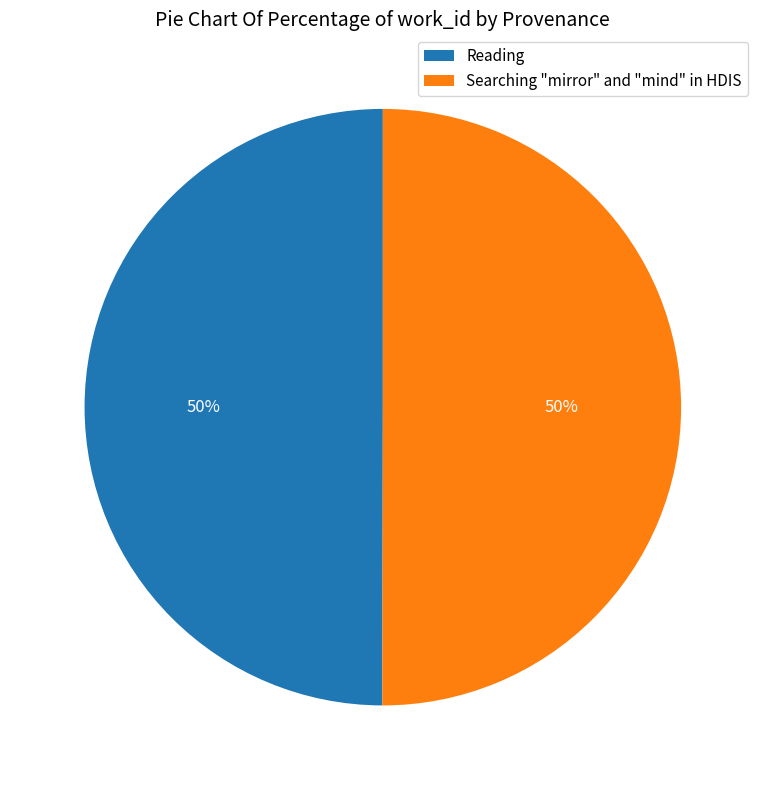

What is the ratio of the value at Reading to the value at Searching "mirror" and "mind" in HDIS?

1.0